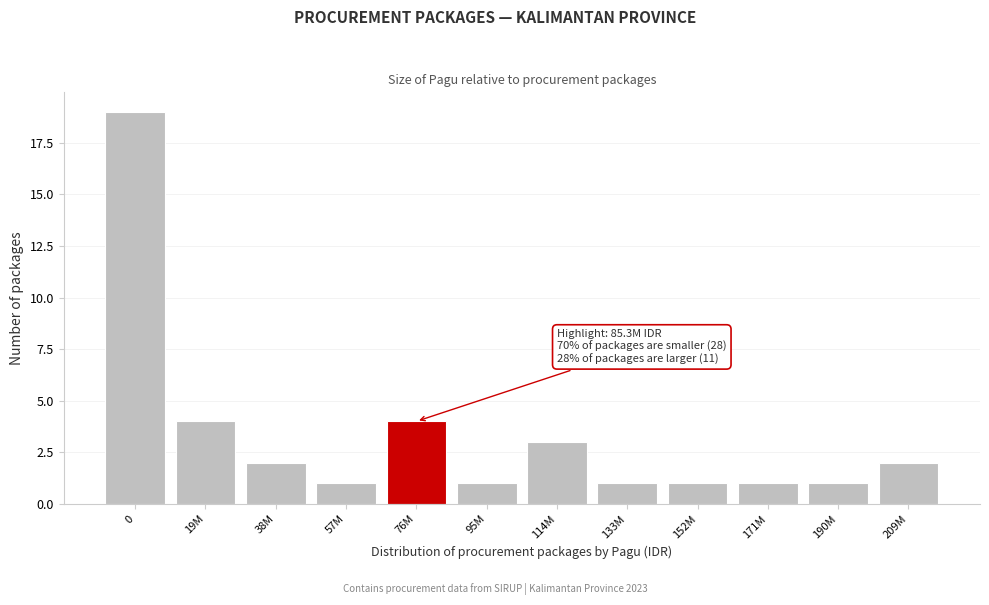

Reading right to left, extract all data points from this chart.

2	1	1	1	1	3	1	4	1	2	4	19